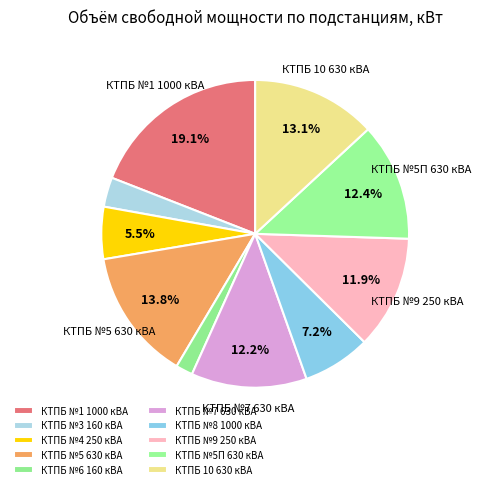

Combined, do КТПБ №6 160 кВА and КТПБ №5П 630 кВА account for over 50%?

No